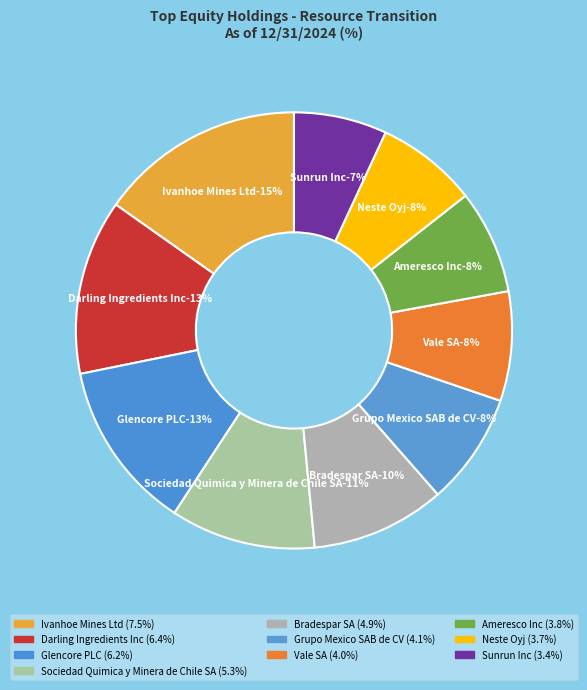

What is the smallest slice in the pie chart?

Sunrun Inc